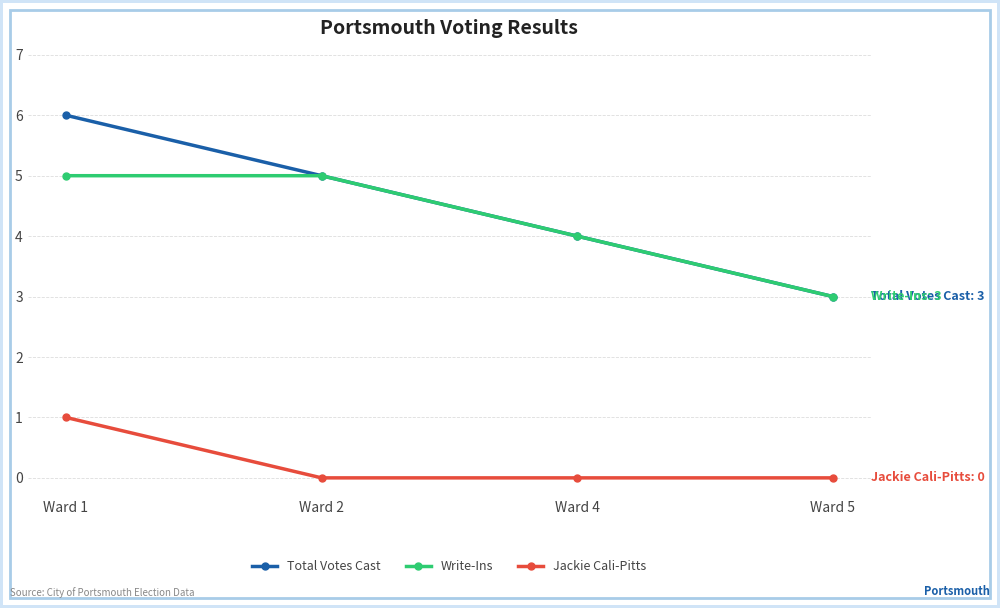

Which series has the largest range (max minus min)?

Total Votes Cast